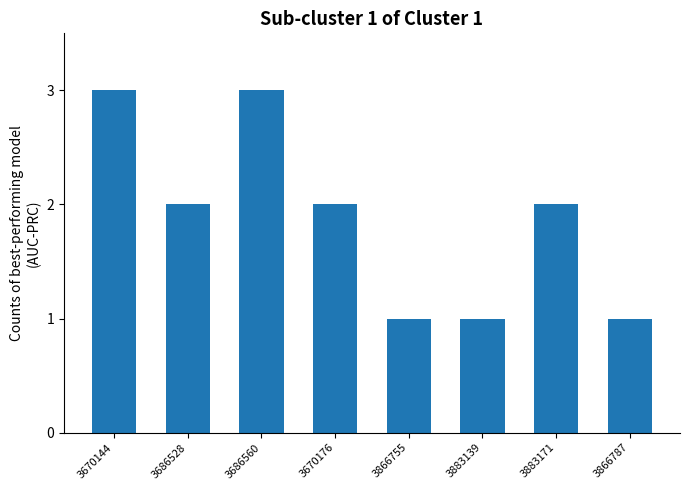

What is the maximum value shown in the chart?

3